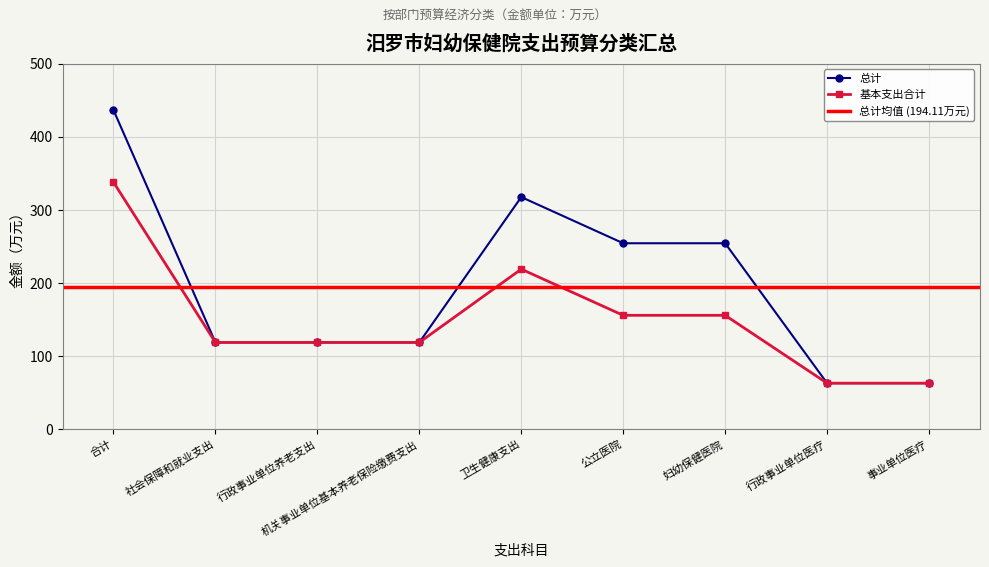

True or false: 基本支出合计 and 总计 cross at least once.

False